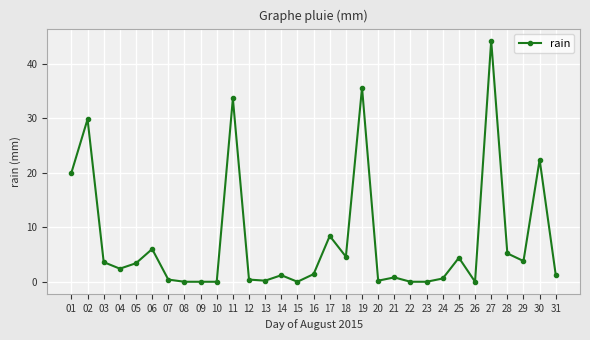

Reading left to right, extract all data points from this chart.

01=20.0	02=29.8	03=3.6	04=2.4	05=3.4	06=6.0	07=0.4	08=0.0	09=0.0	10=0.0	11=33.6	12=0.4	13=0.2	14=1.2	15=0.0	16=1.4	17=8.4	18=4.6	19=35.6	20=0.2	21=0.8	22=0.0	23=0.0	24=0.6	25=4.4	26=0.0	27=44.2	28=5.2	29=3.8	30=22.4	31=1.2